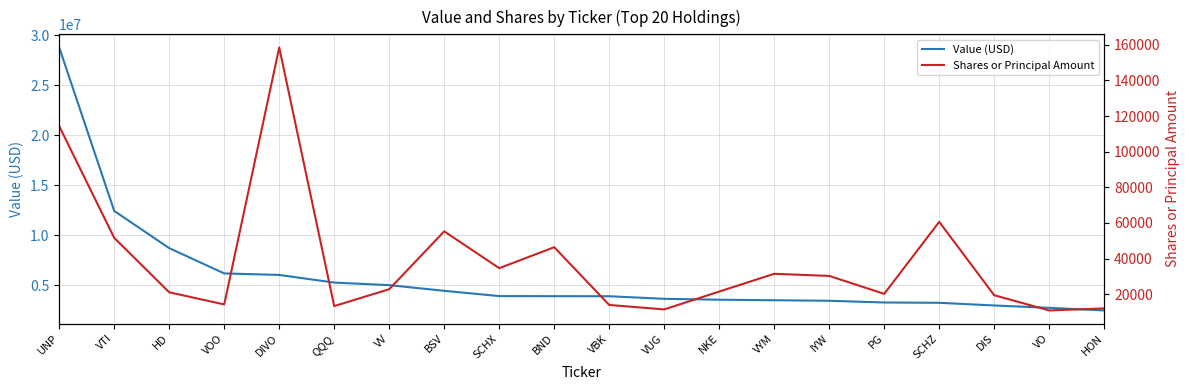

What is the difference between the highest and lowest values at QQQ?

5274708